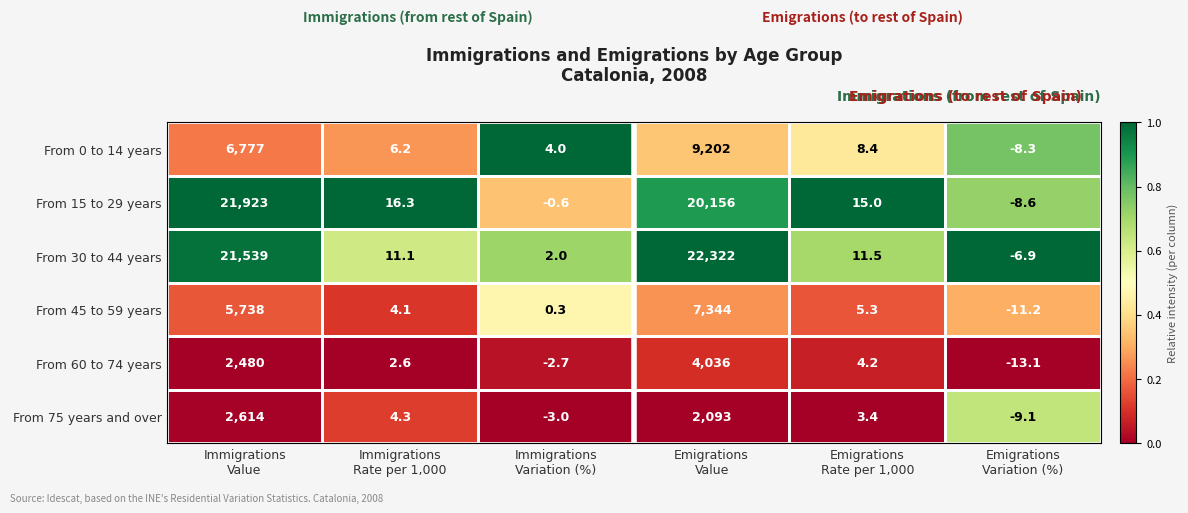

What is the sum of all From 60 to 74 years values?

6507.0